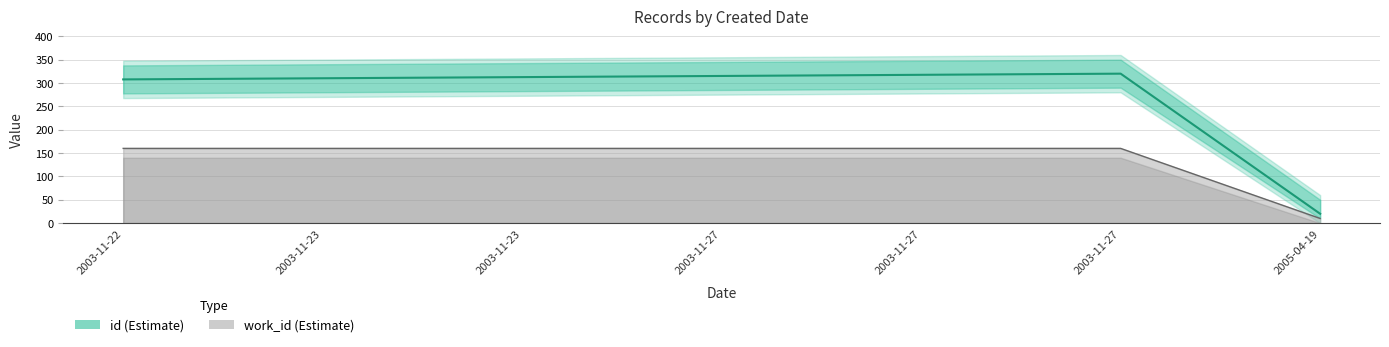

What is the average value of the id series?

271.9